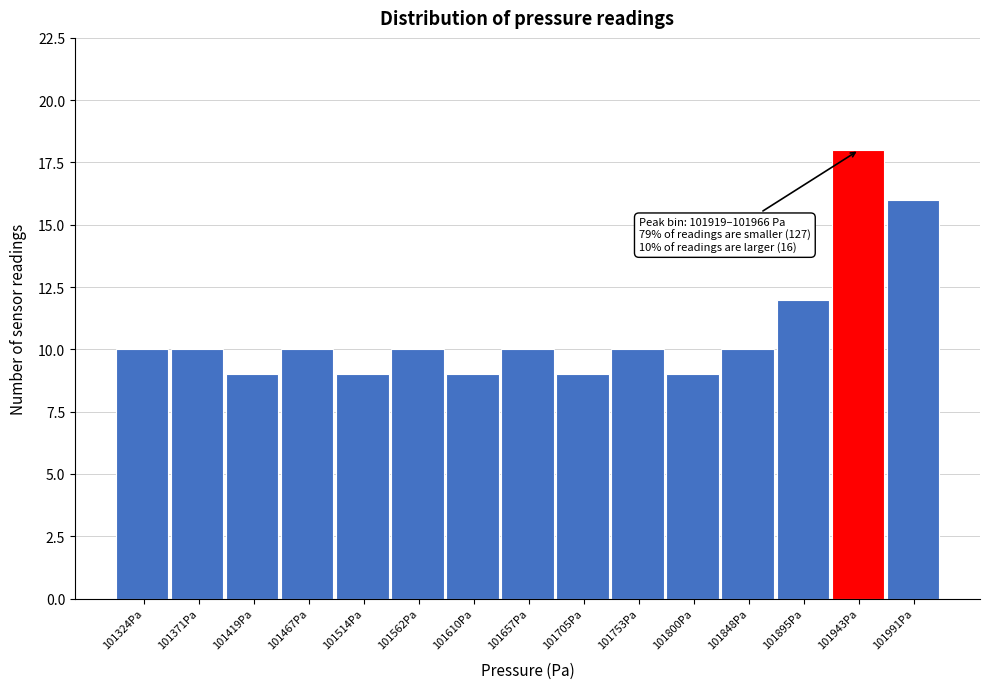

Over which range of the x-axis is the bar tallest?

101920 to 101965